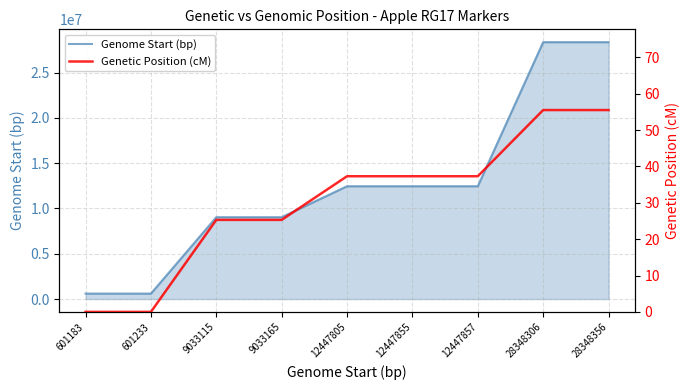

Reading left to right, transcribe all the data shown in this chart.

Genome Start (bp): 601183=601183.0	601233=601233.0	9033115=9033115.0	9033165=9033165.0	12447805=12447805.0	12447855=12447855.0	12447857=12447857.0	28348306=28348306.0	28348356=28348356.0
Genetic Position (cM): 601183=0.0	601233=0.0	9033115=25.3	9033165=25.3	12447805=37.3	12447855=37.3	12447857=37.3	28348306=55.5	28348356=55.5